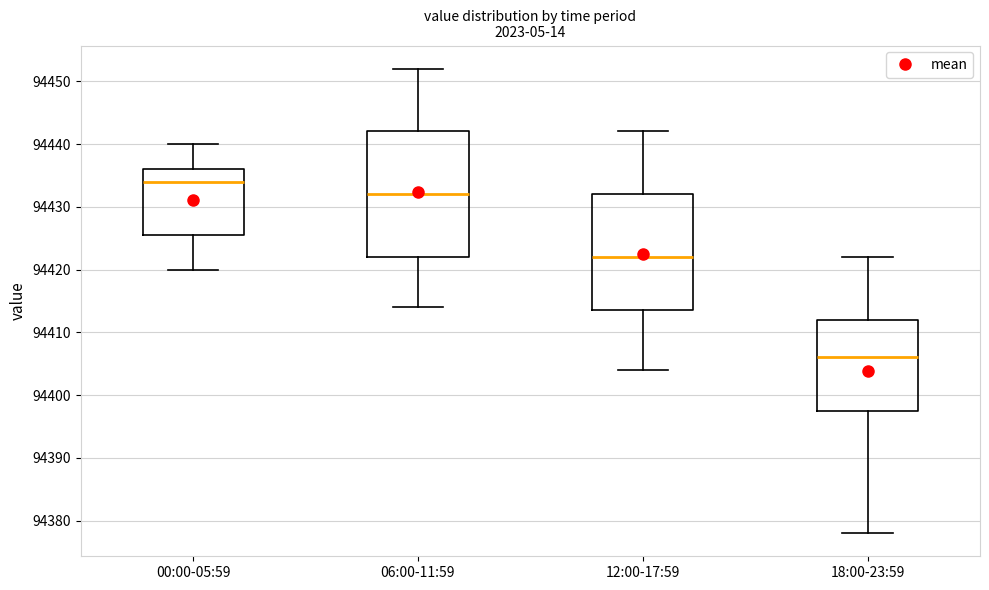

Reading left to right, transcribe this box plot: for each box, give where its median line is, the range the box spans, and where its two whiskers end, as read against the y-axis. The values are not printed on the chart, so give them approximately, as read against the axis.

00:00-05:59: median 94434, box 94426 to 94436, whiskers 94420 to 94440
06:00-11:59: median 94432, box 94422 to 94442, whiskers 94414 to 94452
12:00-17:59: median 94422, box 94414 to 94432, whiskers 94404 to 94442
18:00-23:59: median 94406, box 94398 to 94412, whiskers 94378 to 94422